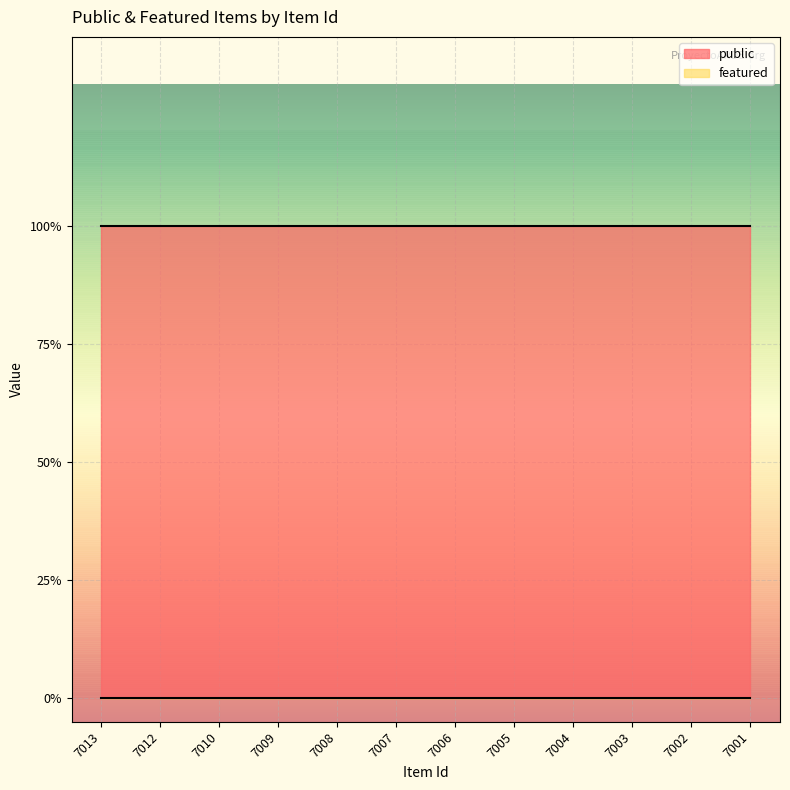

True or false: featured and public cross at least once.

False